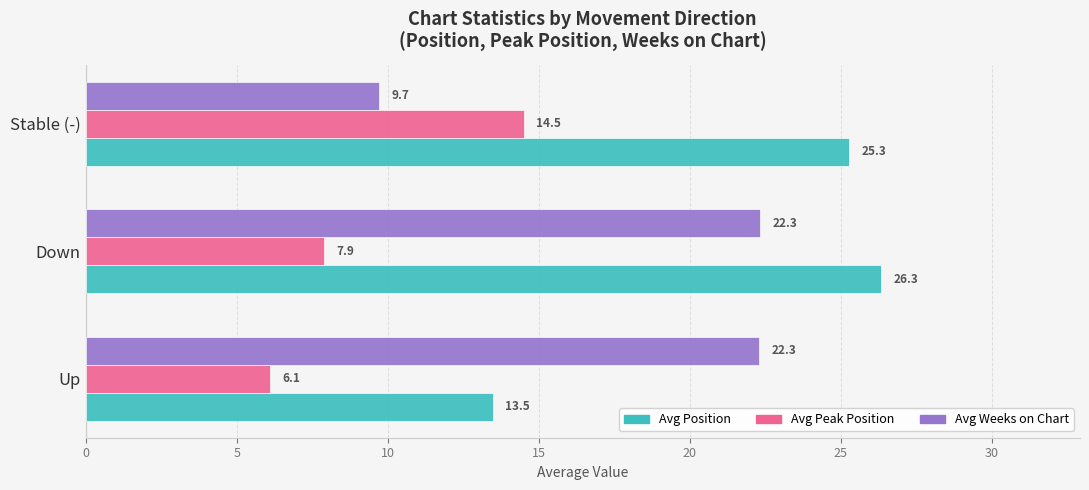

At how many categories does at least one series exceed 19?

3